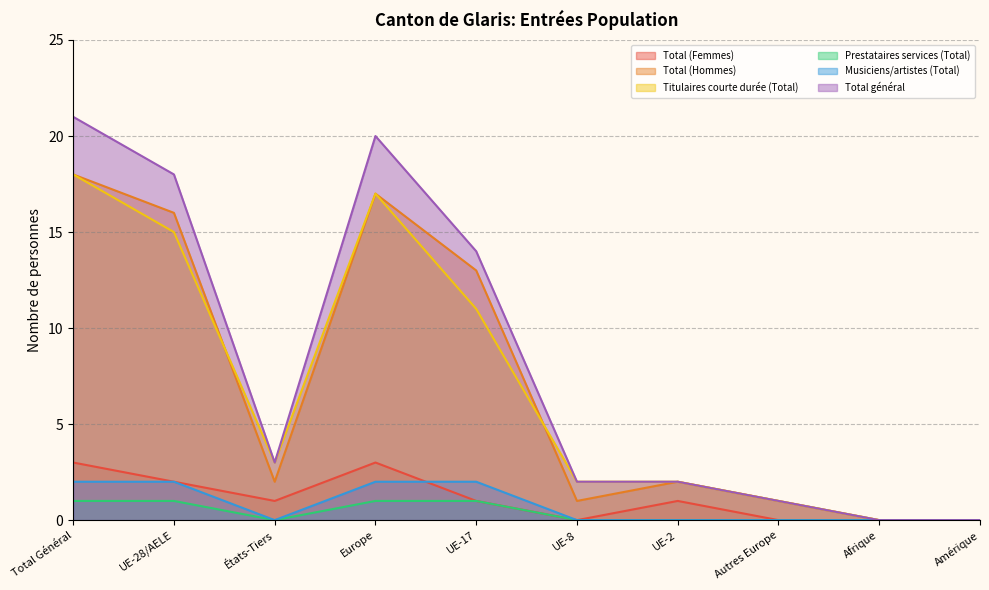

True or false: Total (Femmes) and Musiciens/artistes (Total) cross at least once.

True